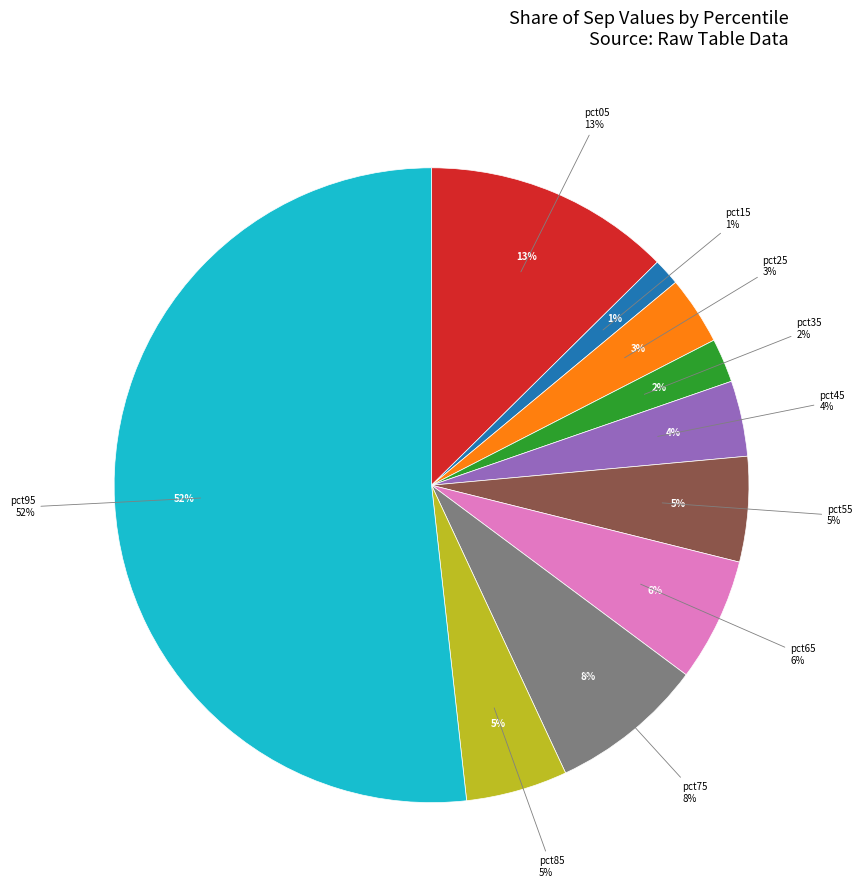

To the nearest percent, what is the average slice percentage?

10%